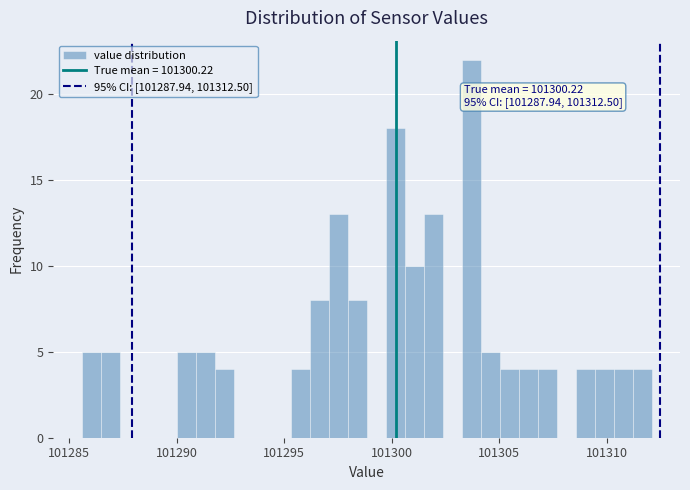

Read against the x-axis, roughly where is the centre of the tallest bar?

101303.5